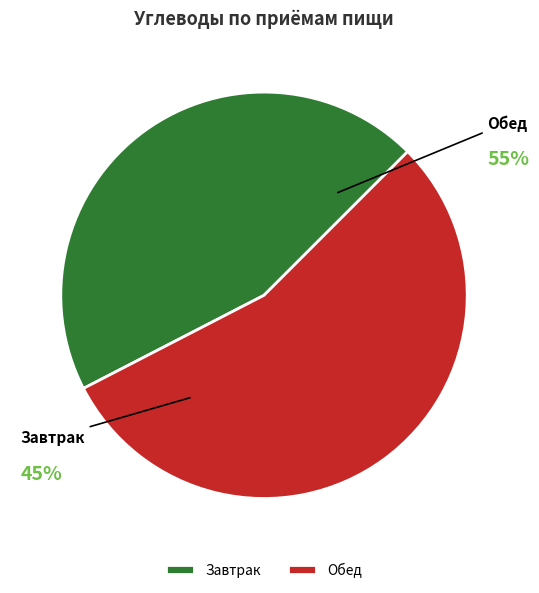

Is it true that Обед is 55% of the pie?

True